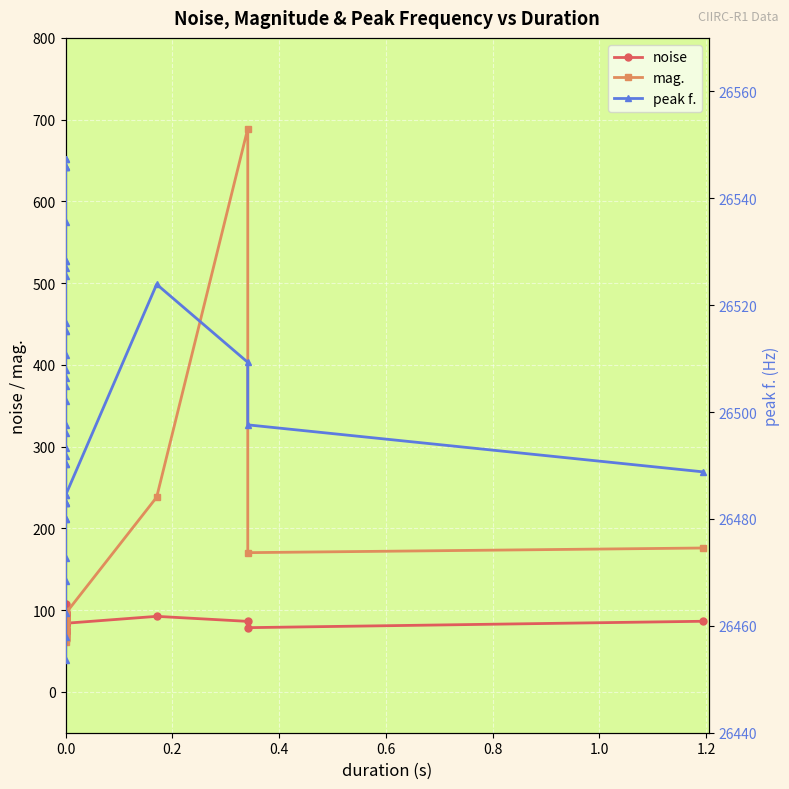

Which series has the largest total across all categories?

peak f.